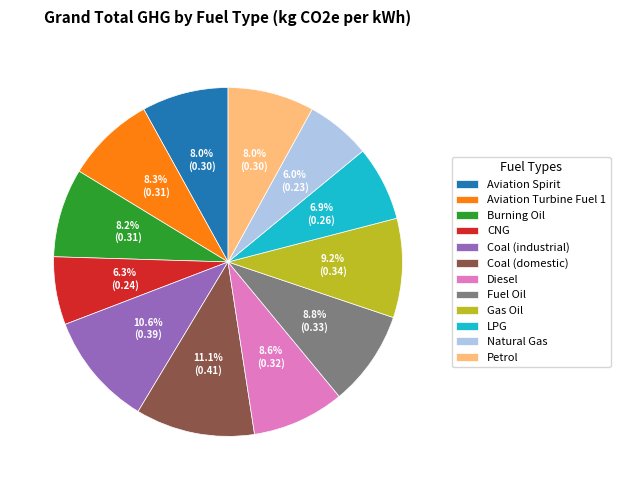

What portion of the pie excludes Coal (industrial)?

89.4%